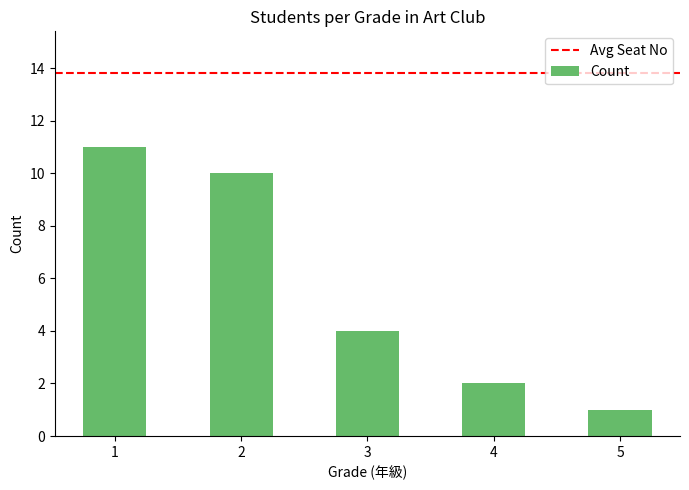

Is it true that the value at 4 is 2?

True